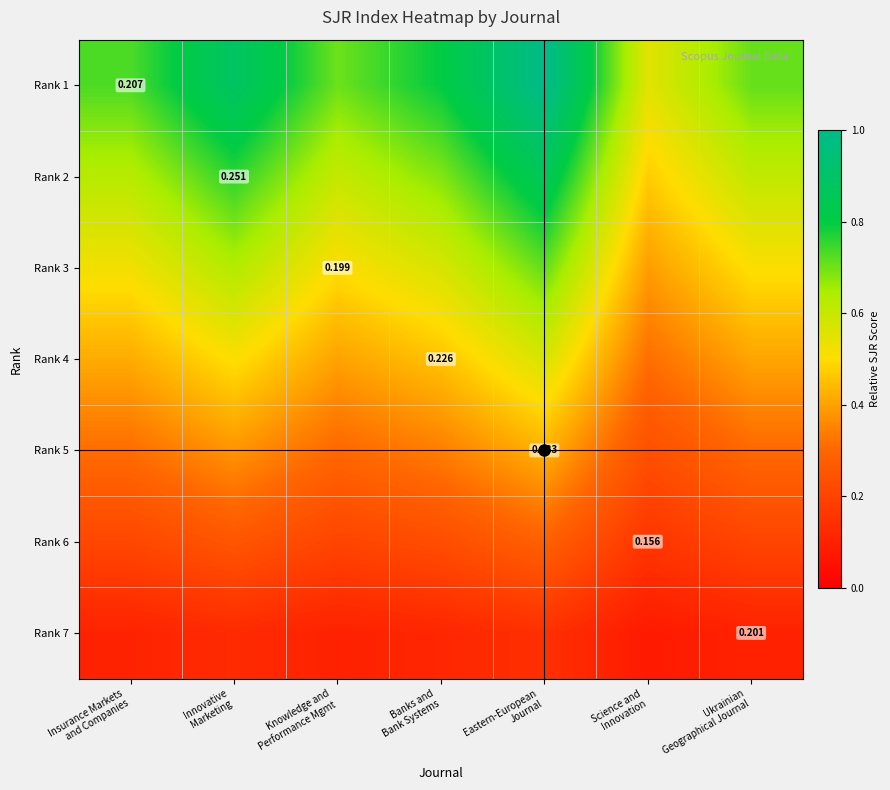

How many data points does each series have?

7